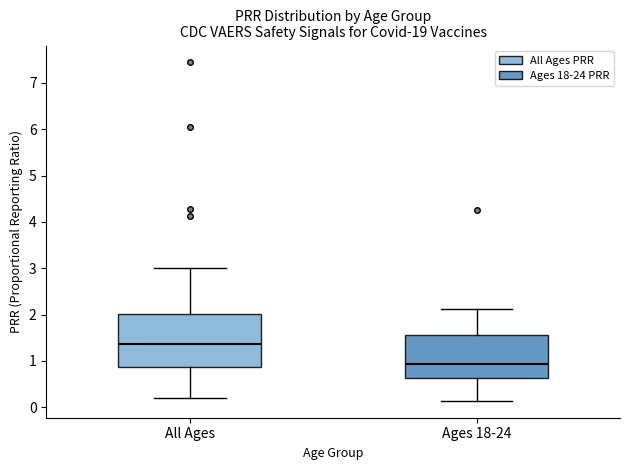

Reading left to right, transcribe this box plot: for each box, give where its median line is, the range the box spans, and where its two whiskers end, as read against the y-axis. The values are not printed on the chart, so give them approximately, as read against the axis.

All Ages: median 1.4, box 0.9 to 2.0, whiskers 0.2 to 3.0
Ages 18-24: median 0.9, box 0.6 to 1.6, whiskers 0.1 to 2.1